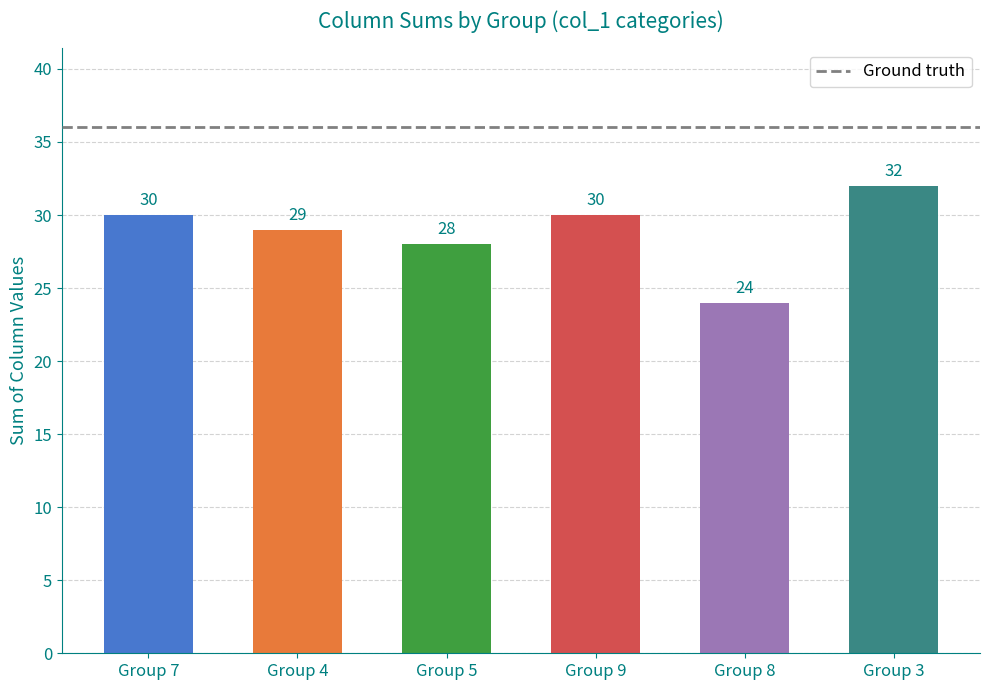

True or false: the data shows 51 at Group 7.

False